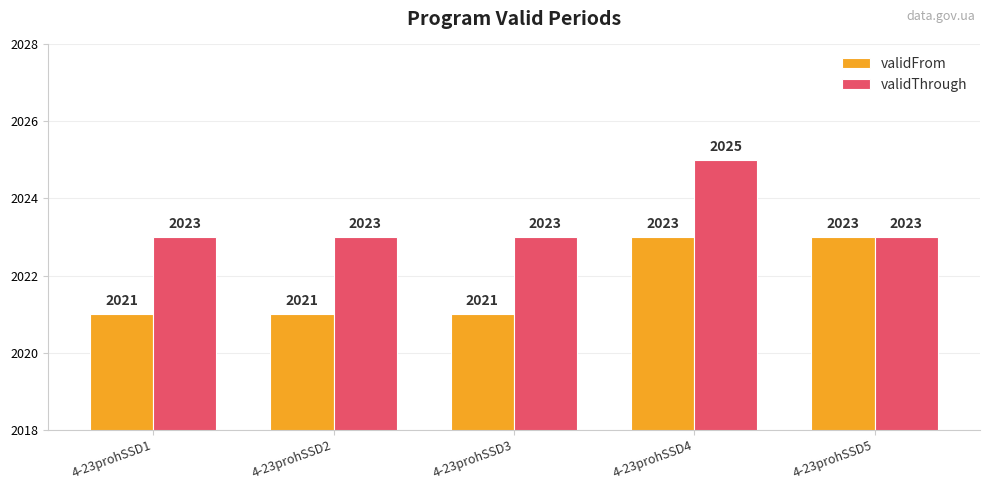

Reading left to right, list all the values displayed in this chart.

validFrom: 4-23prohSSD1=2021	4-23prohSSD2=2021	4-23prohSSD3=2021	4-23prohSSD4=2023	4-23prohSSD5=2023
validThrough: 4-23prohSSD1=2023	4-23prohSSD2=2023	4-23prohSSD3=2023	4-23prohSSD4=2025	4-23prohSSD5=2023